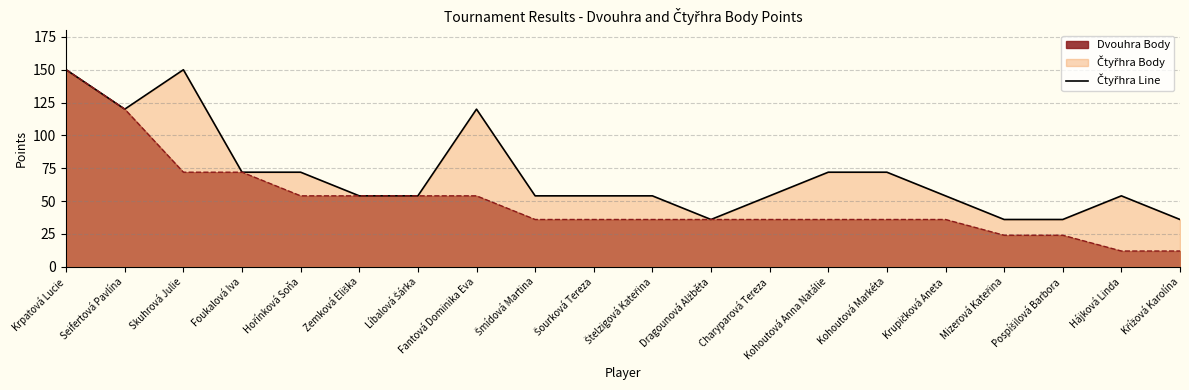

How many points are higher than both their immediate neighbors (excluding endpoints)?

3